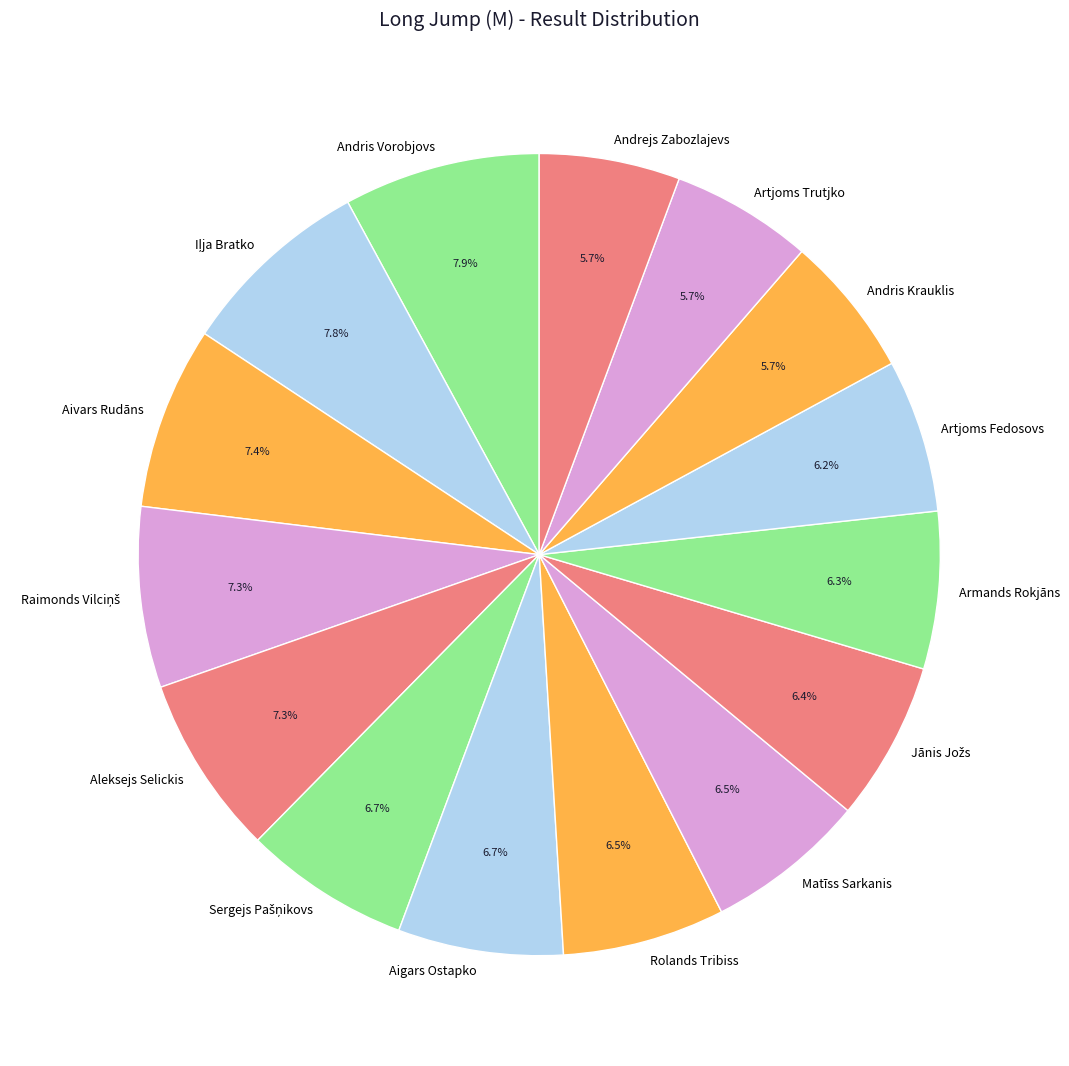

How many segments does this pie chart have?

15